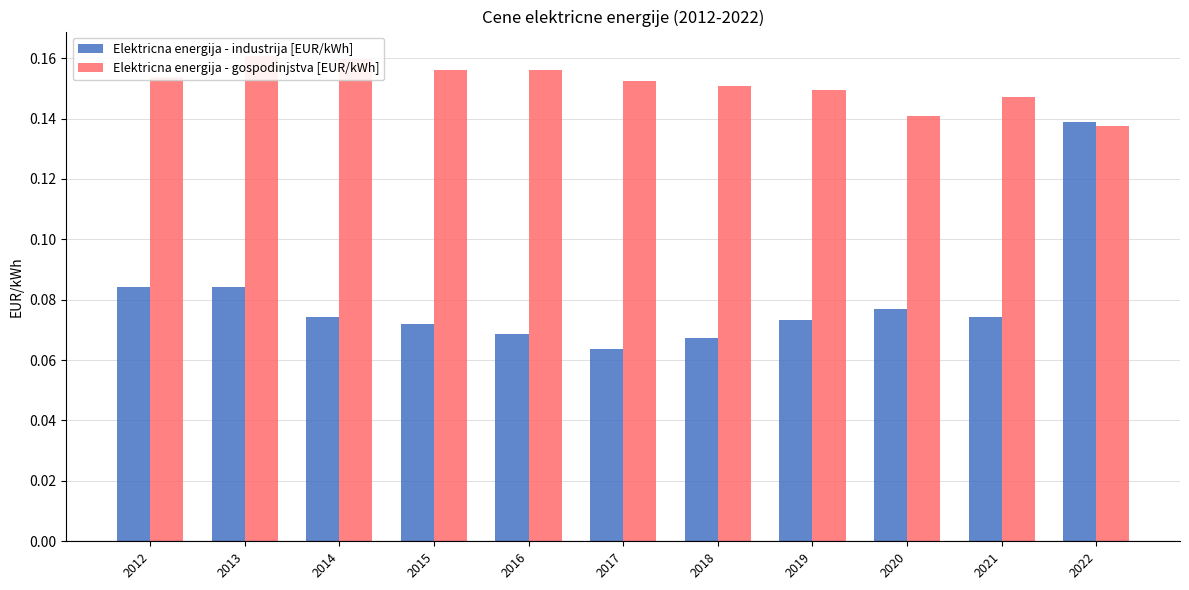

What is the maximum value shown in the chart?

0.2